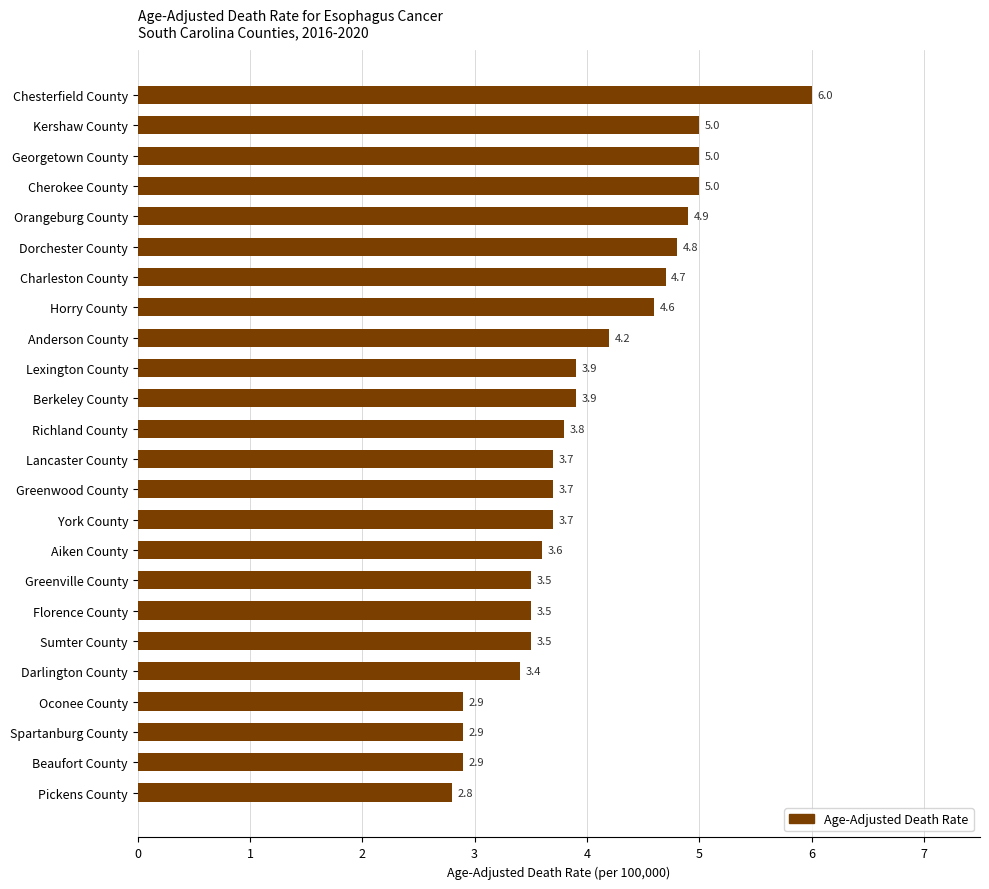

The chart shows a value of 4.6 at Horry County. True or false?

True